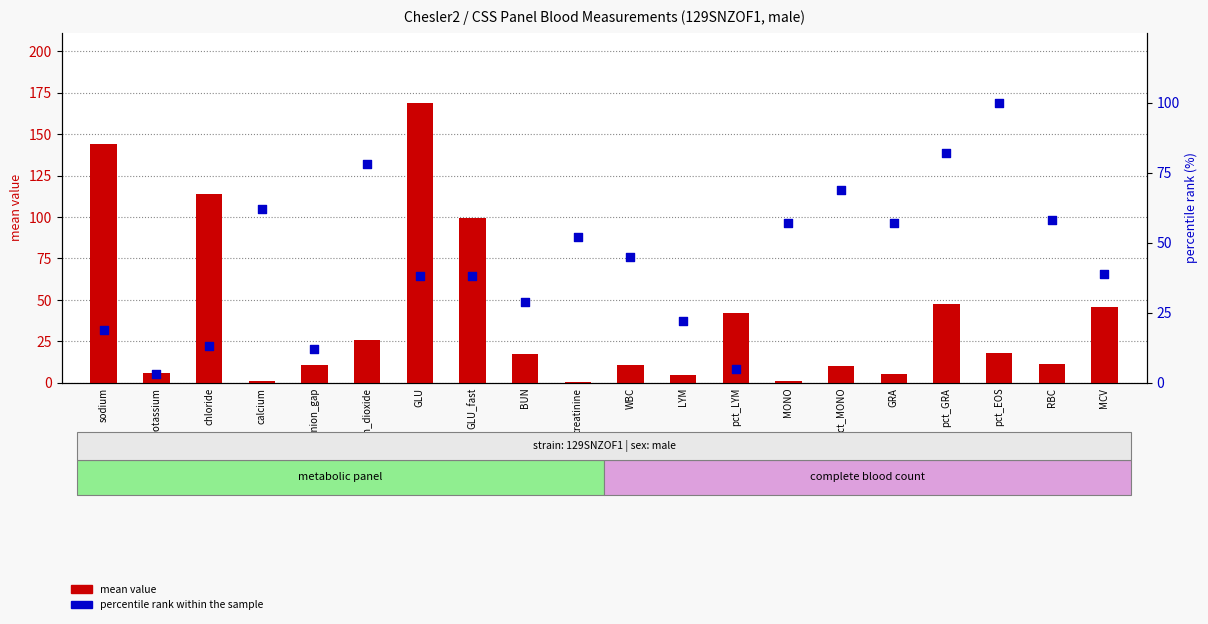

Which series has the largest Y range (max minus min)?

mean value